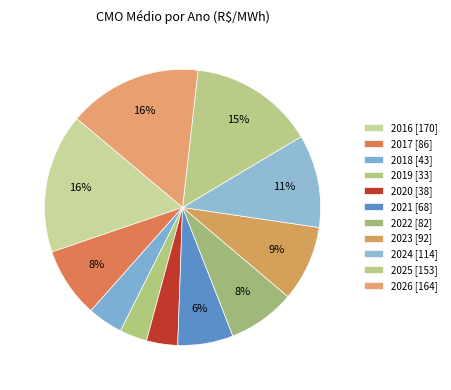

Between 2024 and 2020, which is larger?

2024